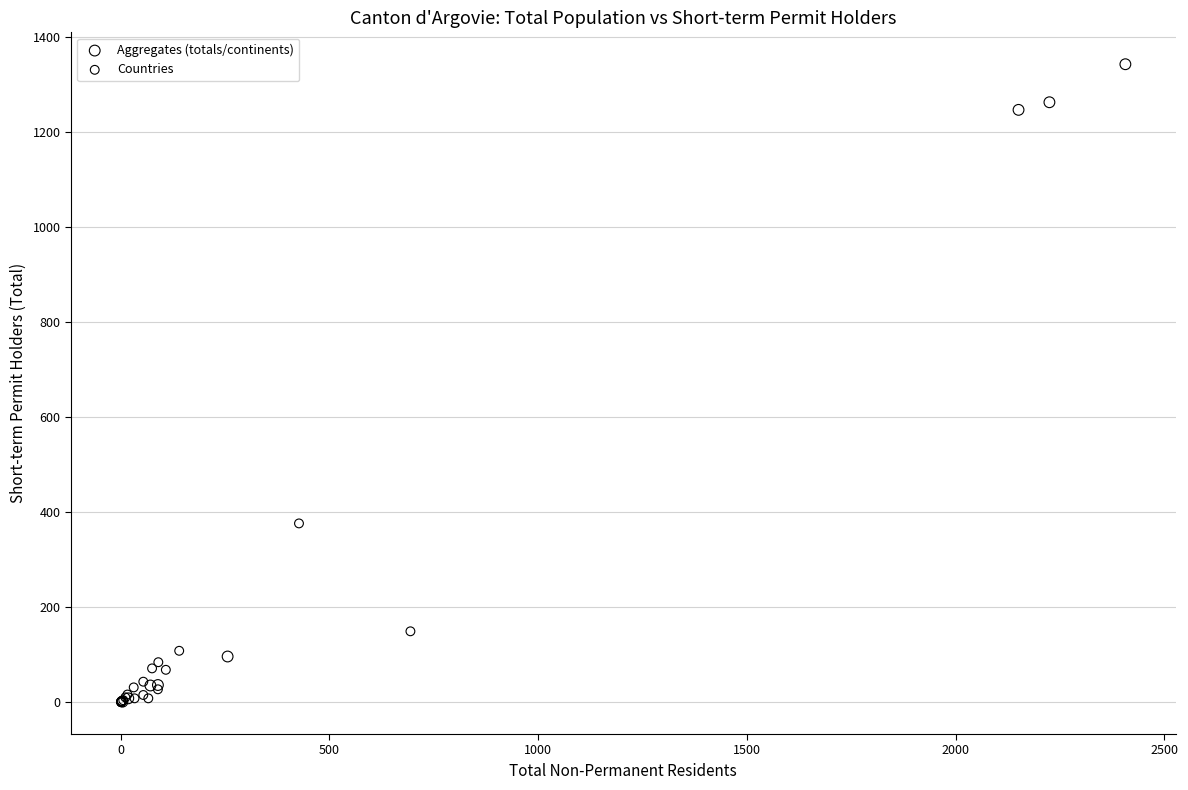

Which series has the largest Y range (max minus min)?

Aggregates (totals/continents)